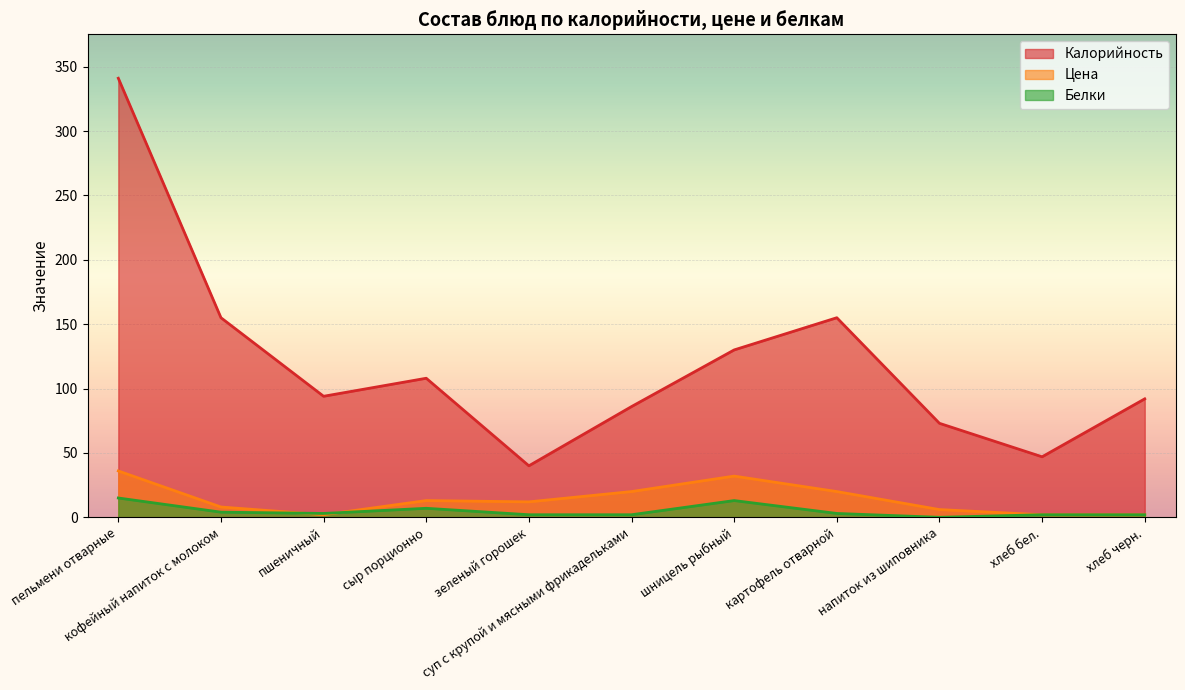

What value does the Цена series have at хлеб черн.?

2